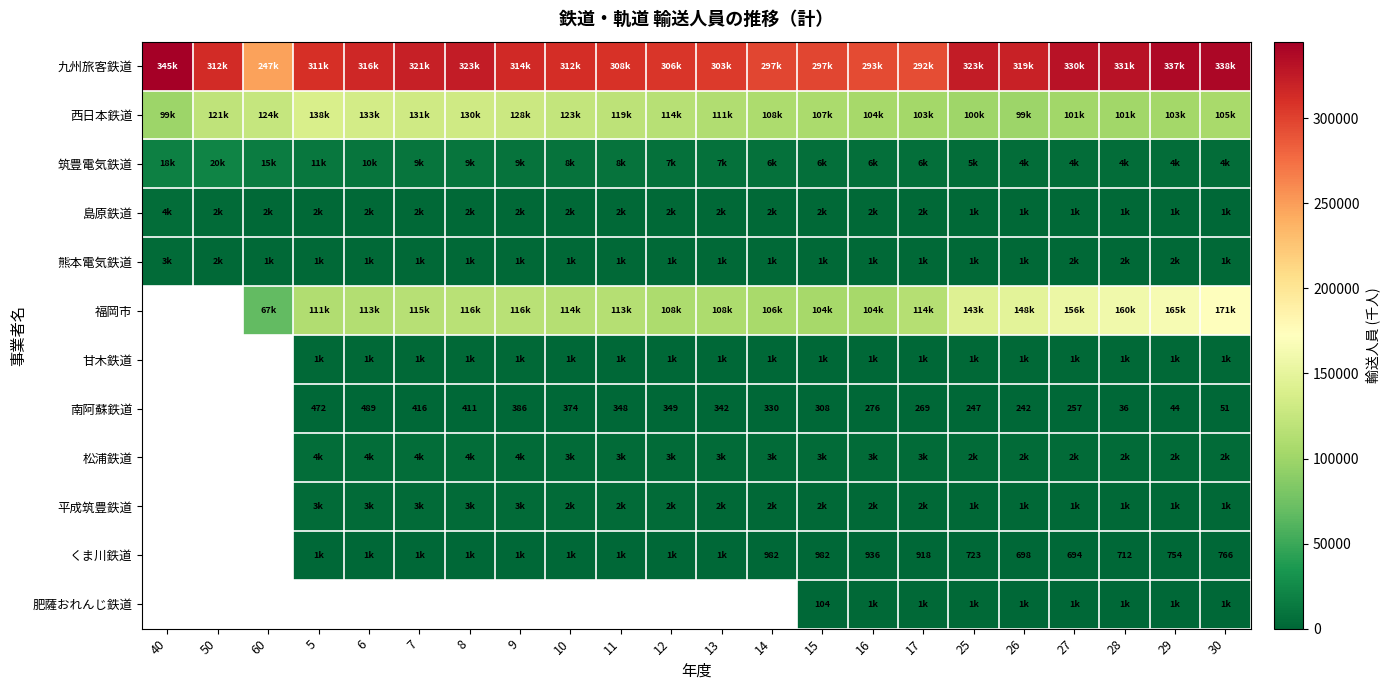

True or false: 南阿蘇鉄道 has a value of 374 at 10.

True